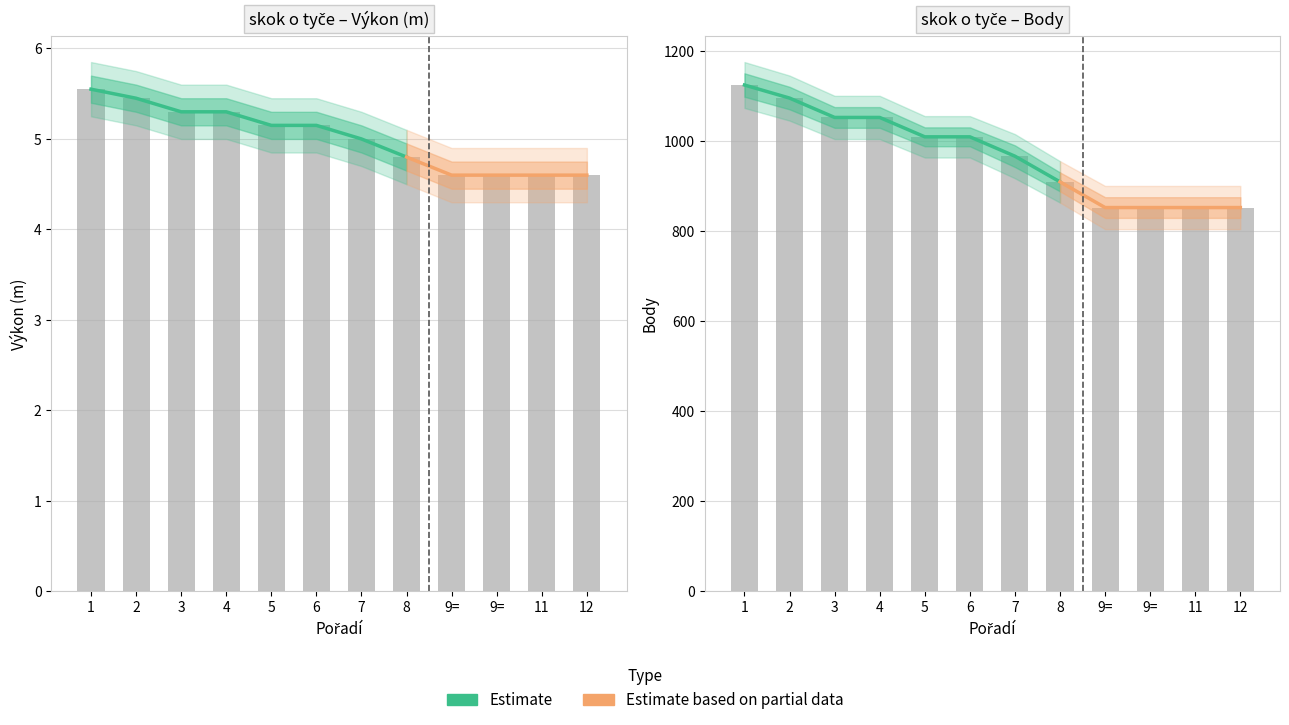

Is the value of Vykon at 9= greater than the value of Body at 1?

No